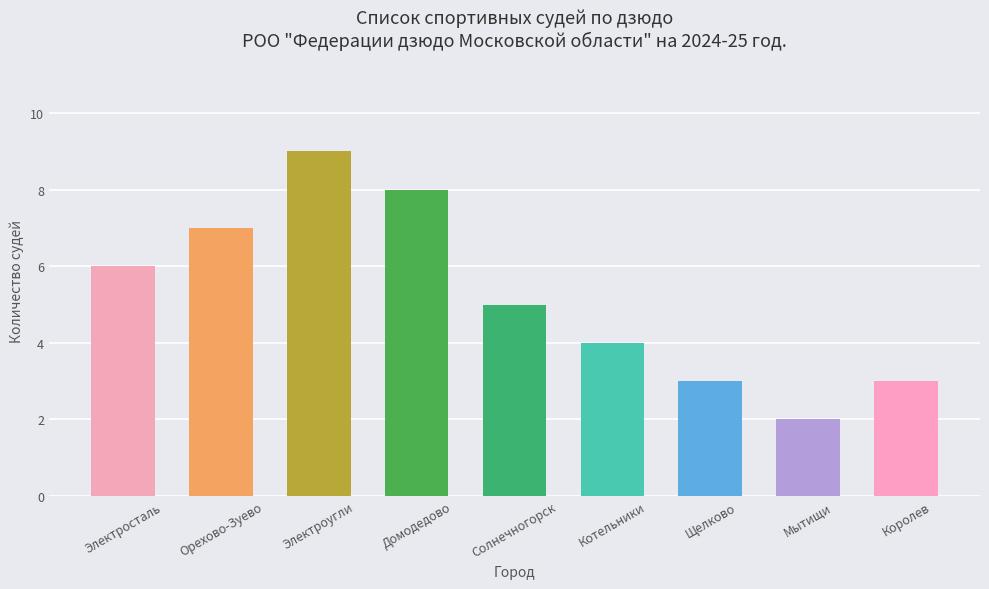

What is the label of the 1st bar from the left?

Электросталь